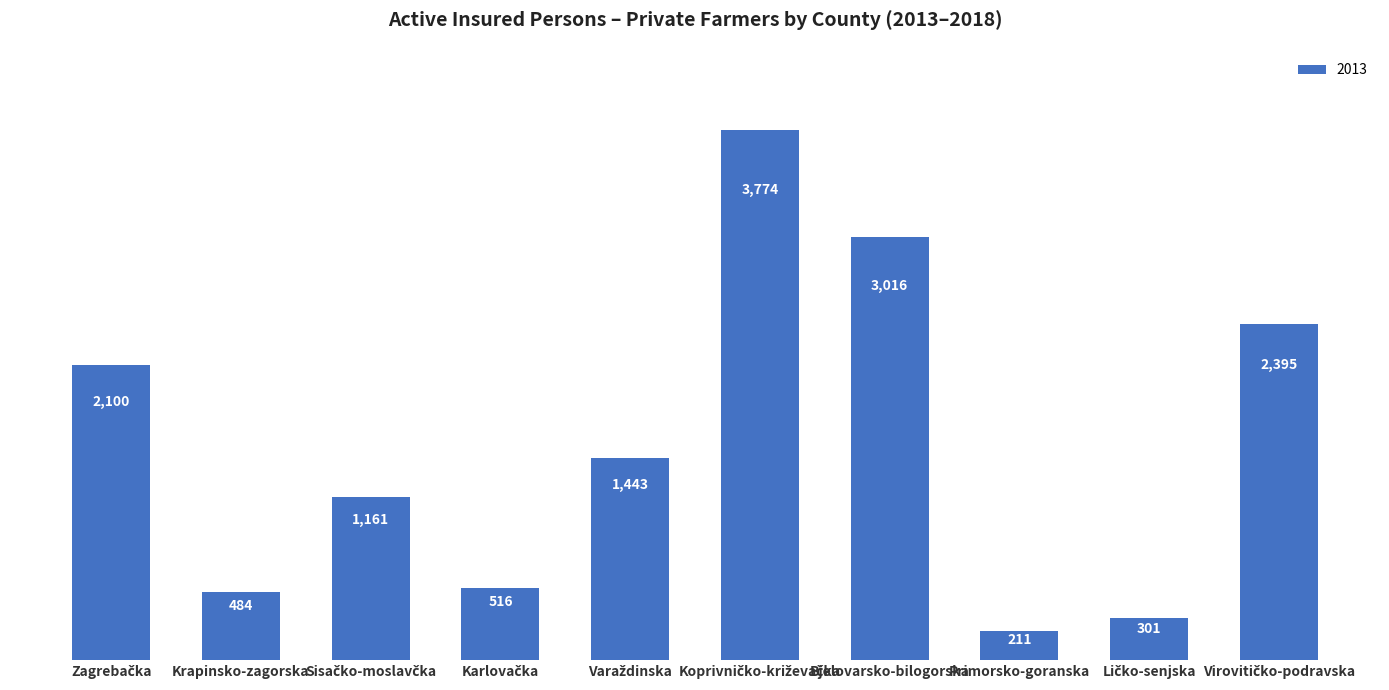

Is it true that the value at Primorsko-goranska is 211?

True